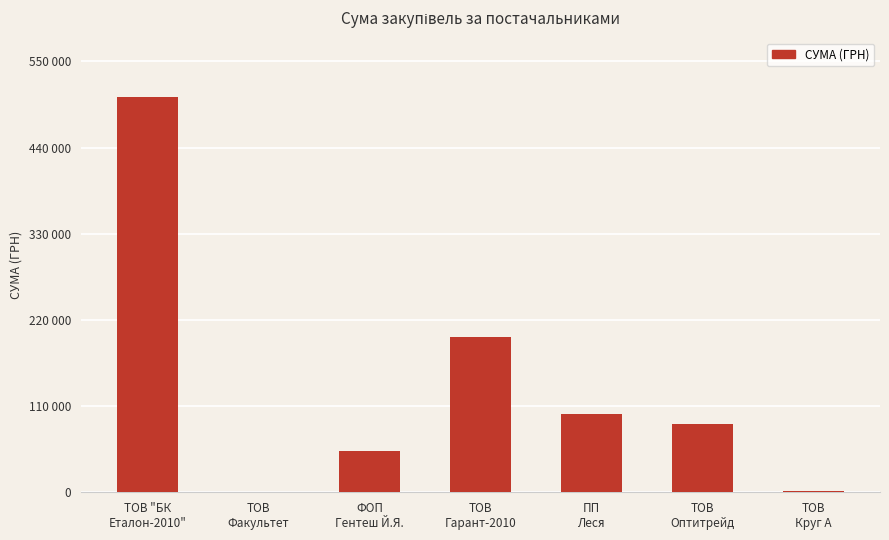

Where is the data nearest to the value 252505?

ТОВ
Гарант-2010